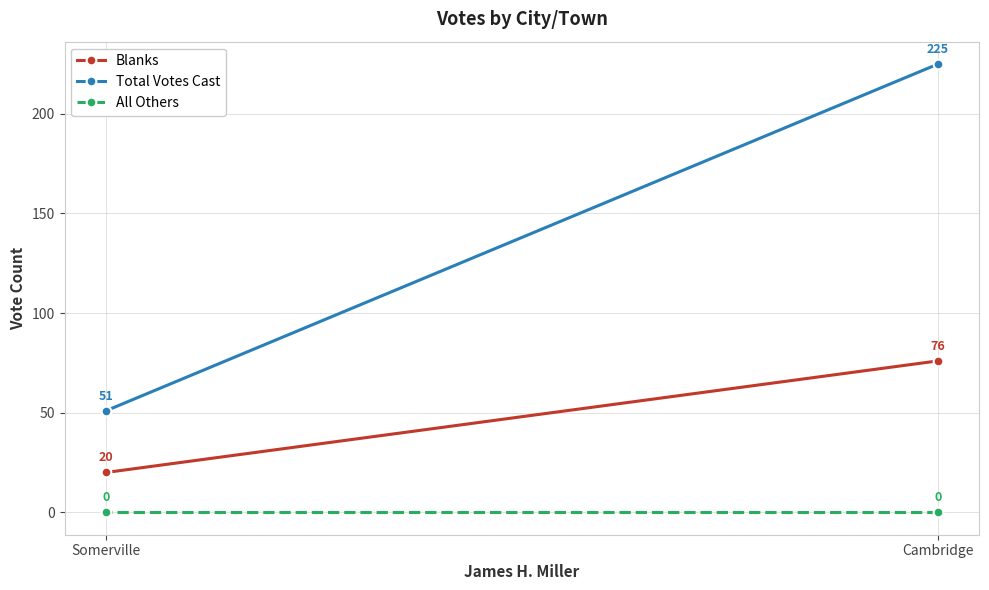

Rank the series by their maximum value, from highest to lowest.

Total Votes Cast, Blanks, All Others